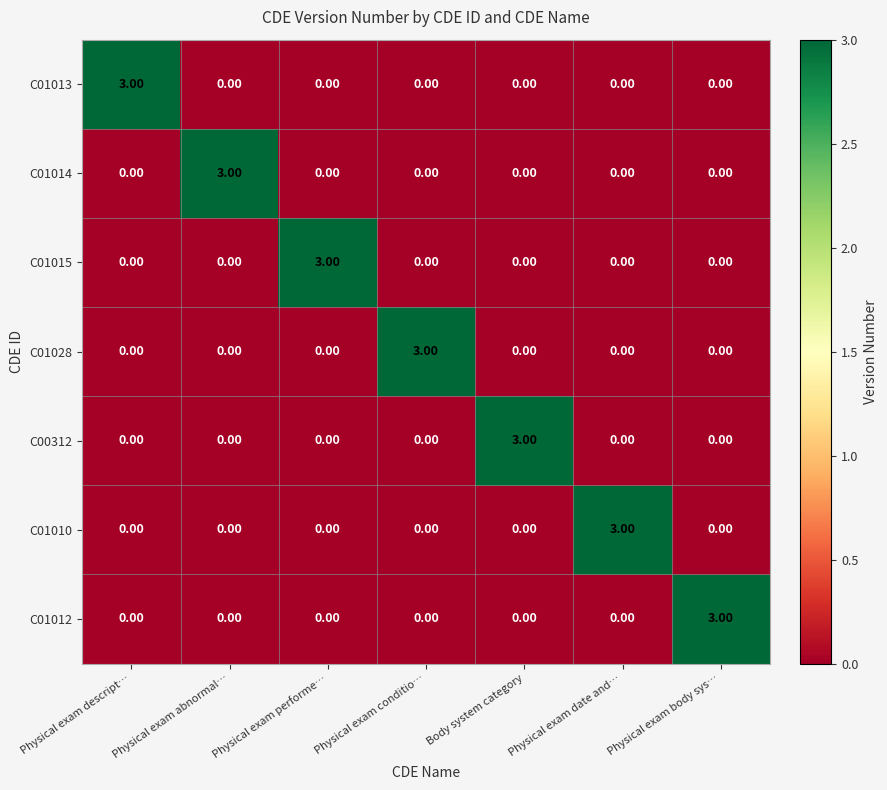

Which category has the highest value in the C01015 series?

Physical exam performe…